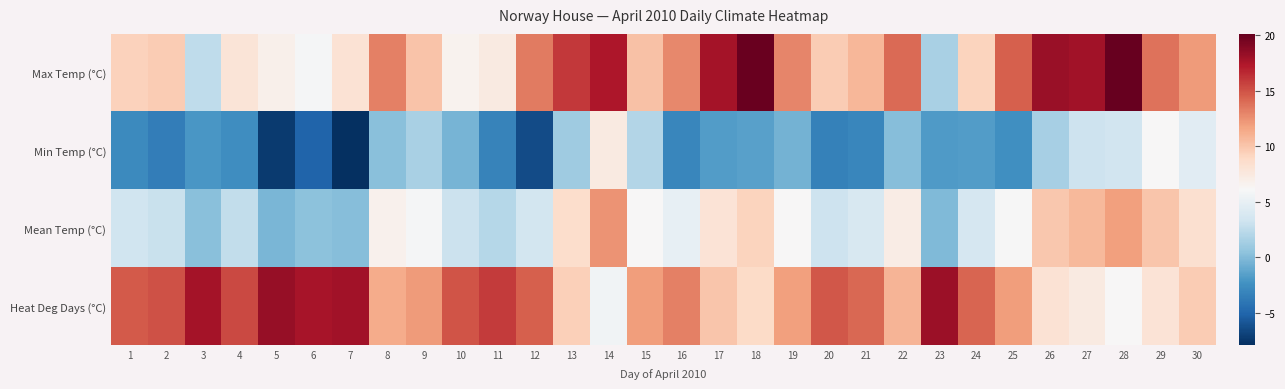

Which has a higher value, 20 or 19?

19